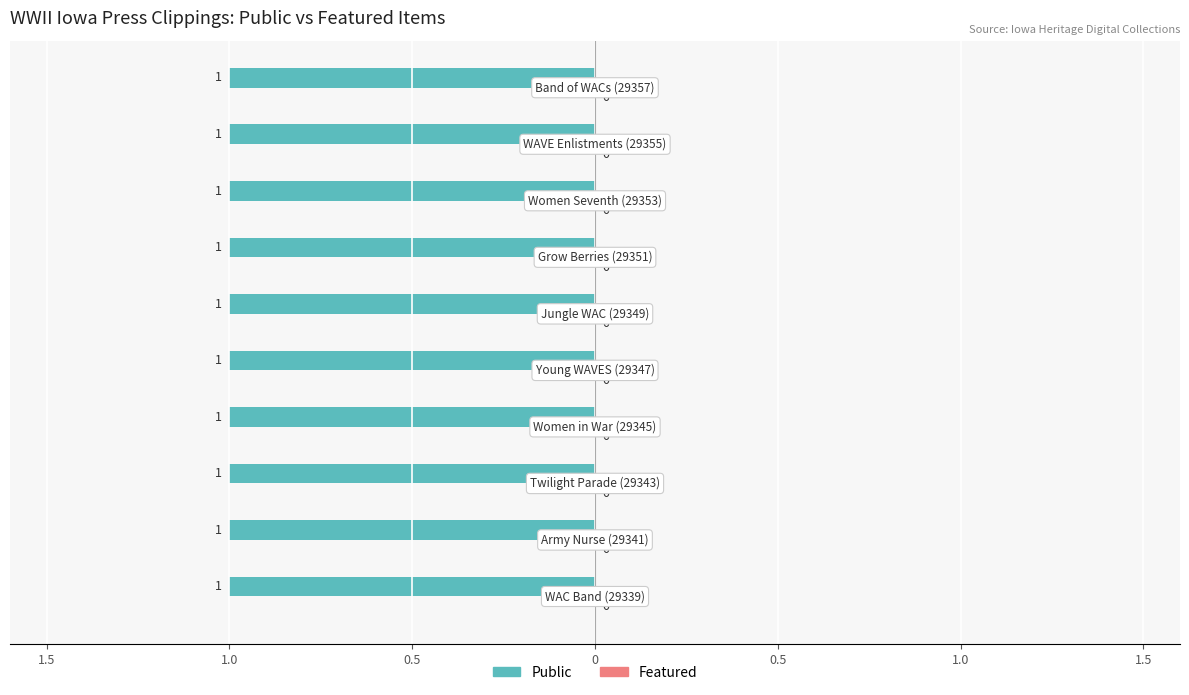

What is the value of the Public bar at the 3rd from the left?

1